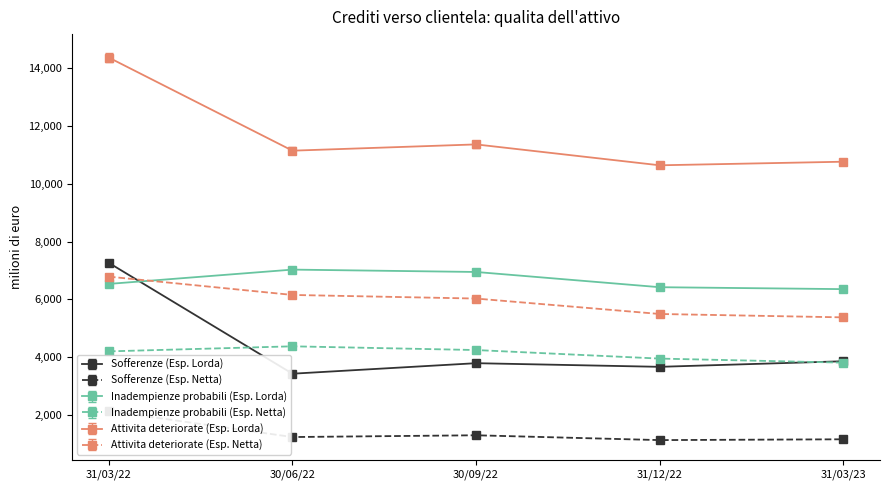

Which series has the largest range (max minus min)?

Sofferenze (Esp. Lorda)